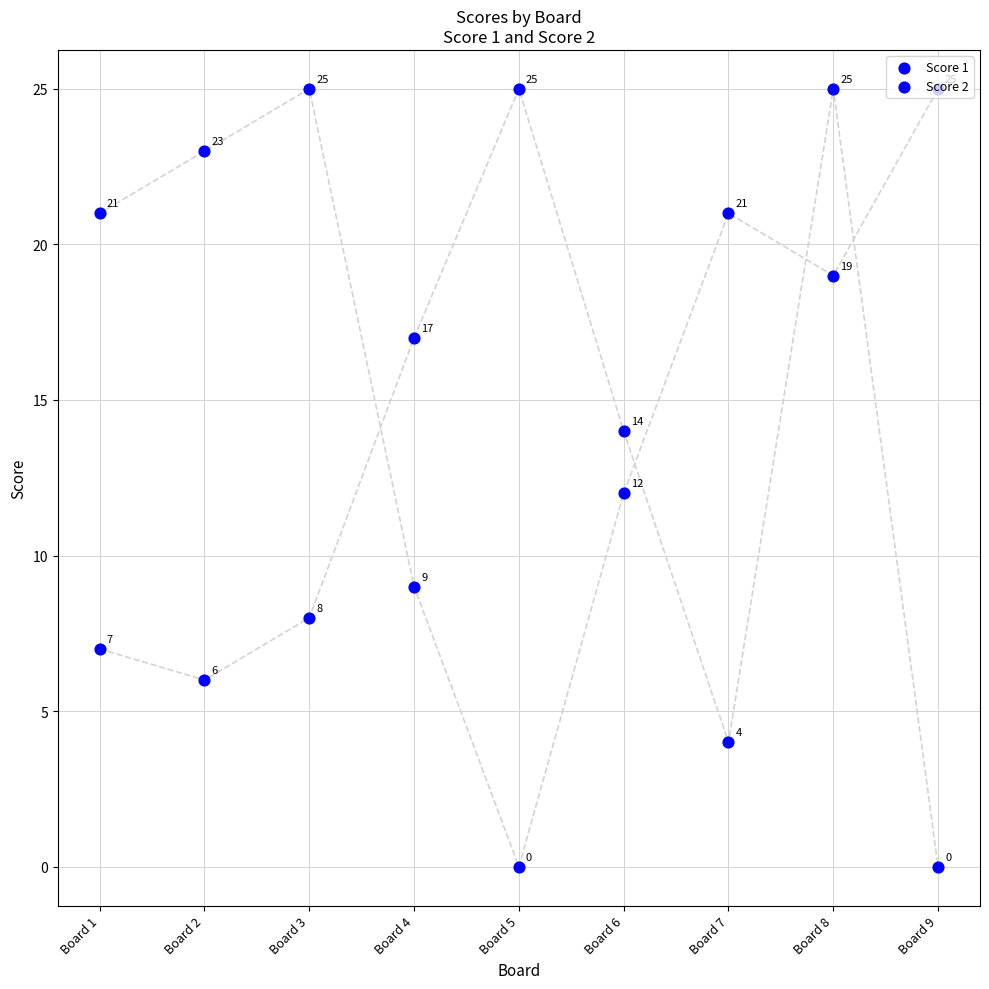

Which series has the largest total across all categories?

Score 1